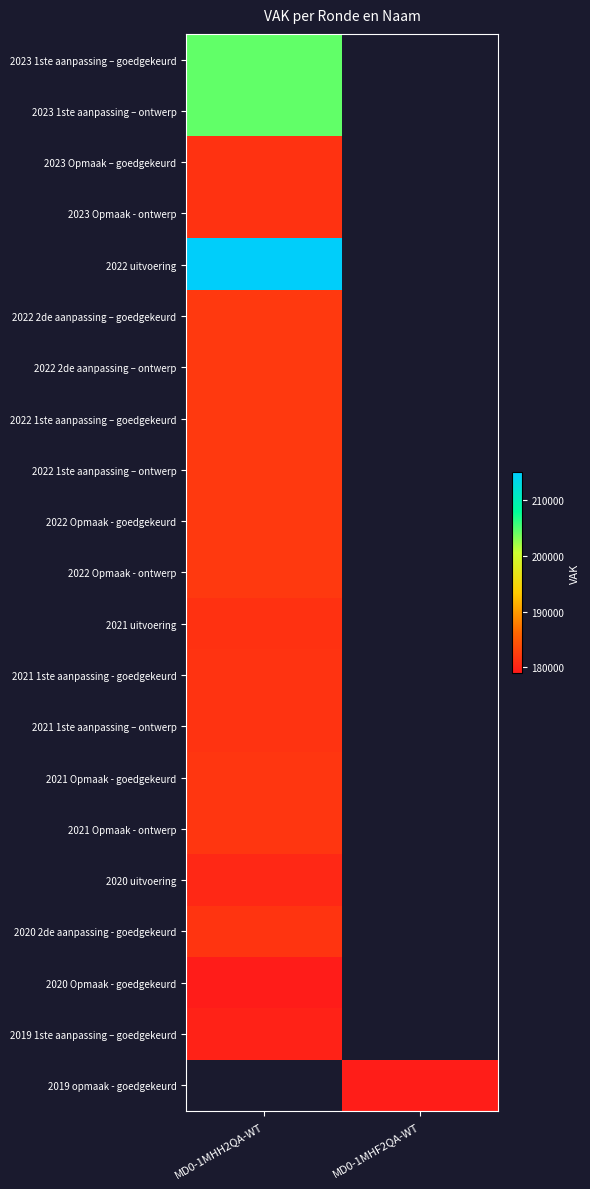

What is the maximum value shown in the chart?

214642.0